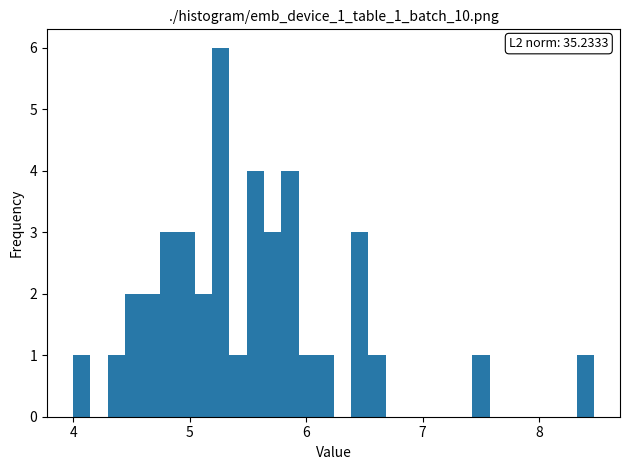

Read against the x-axis, roughly where is the centre of the tallest bar?

5.3